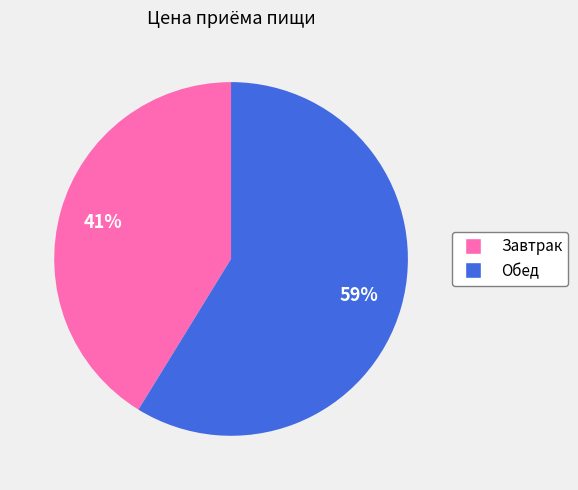

Does any single category account for the majority?

Yes